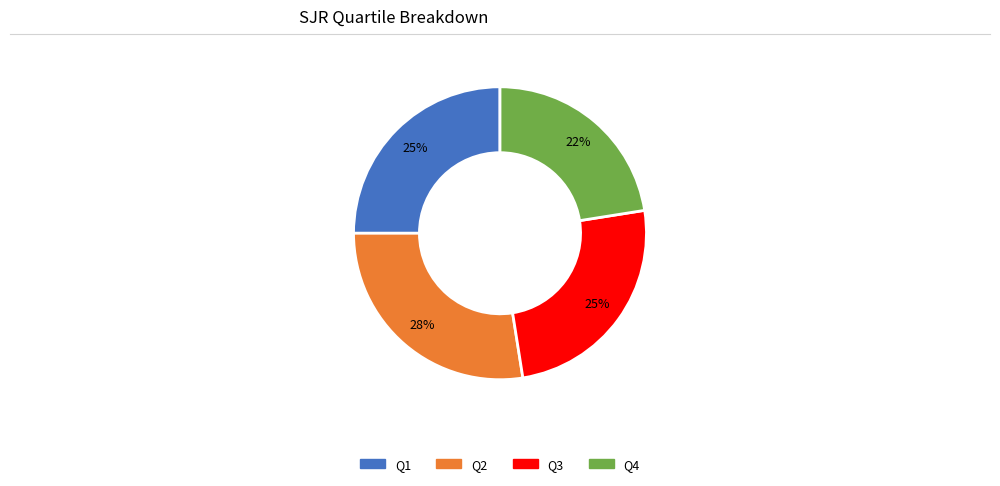

Is Q1 the majority of the pie?

No